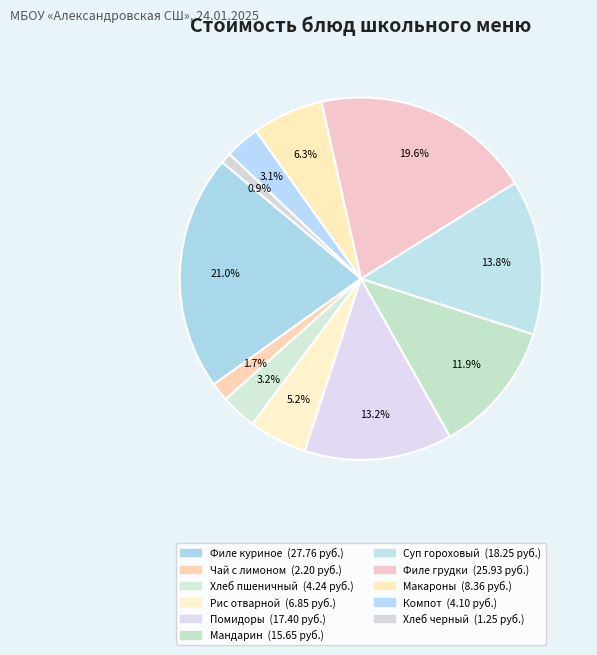

Rank the categories by value from highest to lowest.

Филе куриное тушеное, Филе грудки тушеное, Суп гороховый, Погарнировка из помидоров, Мандарин, Макароны отварные, Рис отварной, Хлеб пшеничный, Компот с сухофруктами, Чай с сахаром и лимоном, Хлеб черный